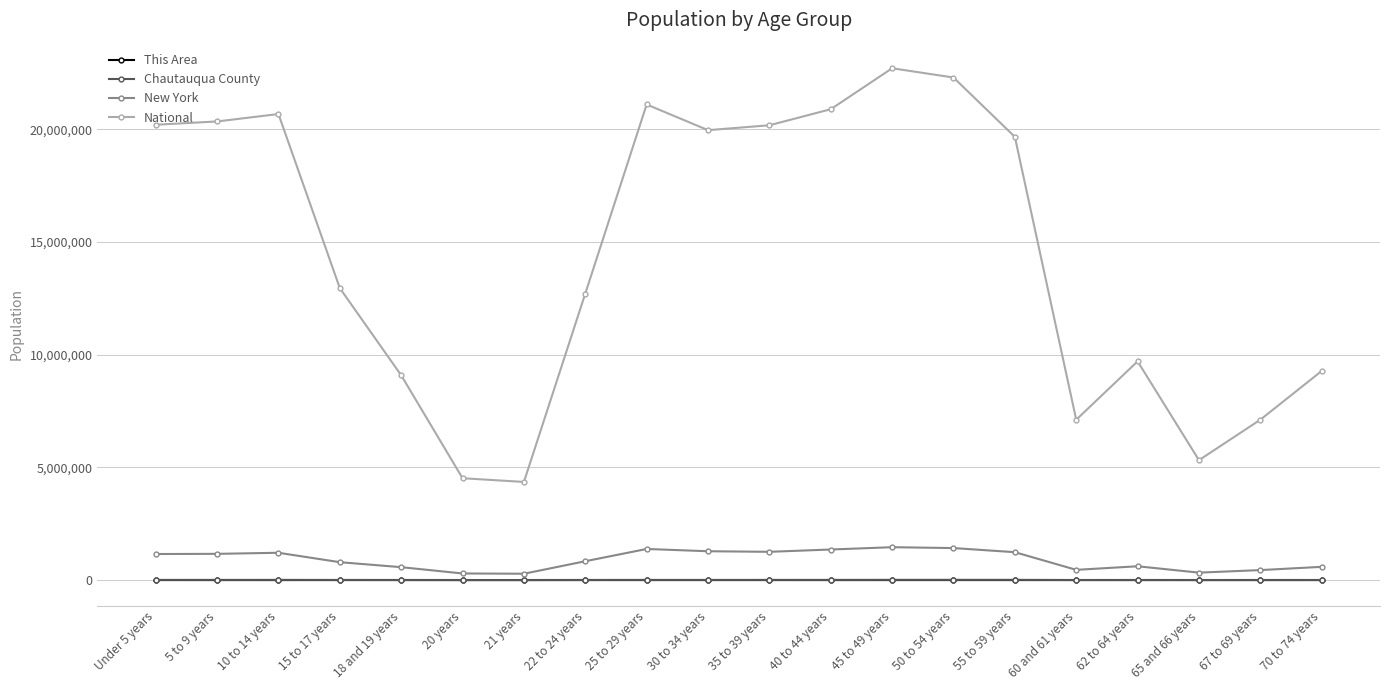

What is the approximate value of Chautauqua County at 60 and 61 years, to the nearest 50?

3450